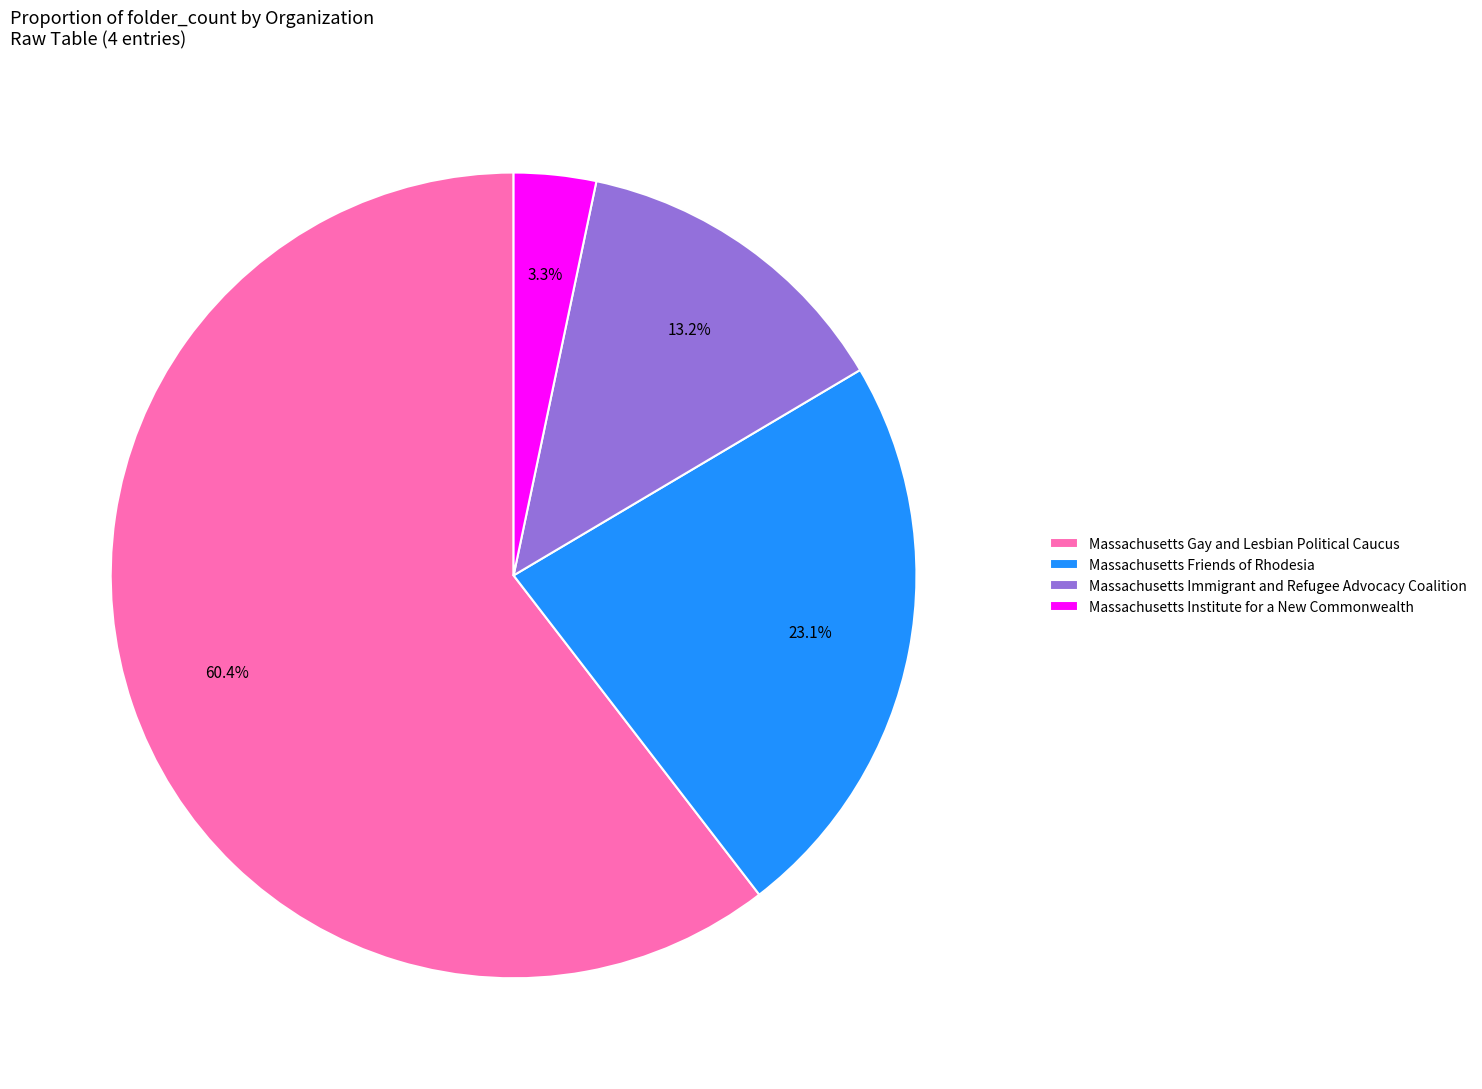

How many slices are in this pie chart?

4